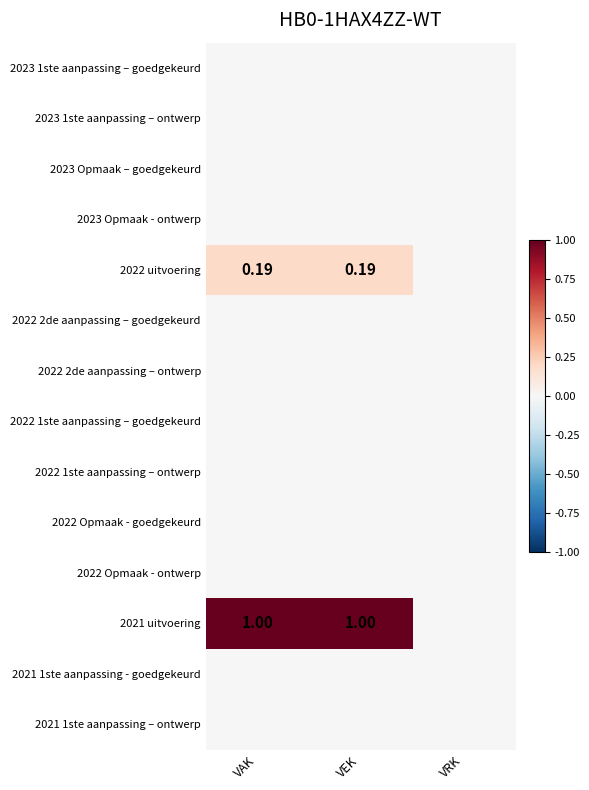

Is the value of 2023 Opmaak – goedgekeurd at VRK greater than the value of 2023 1ste aanpassing – ontwerp at VRK?

No